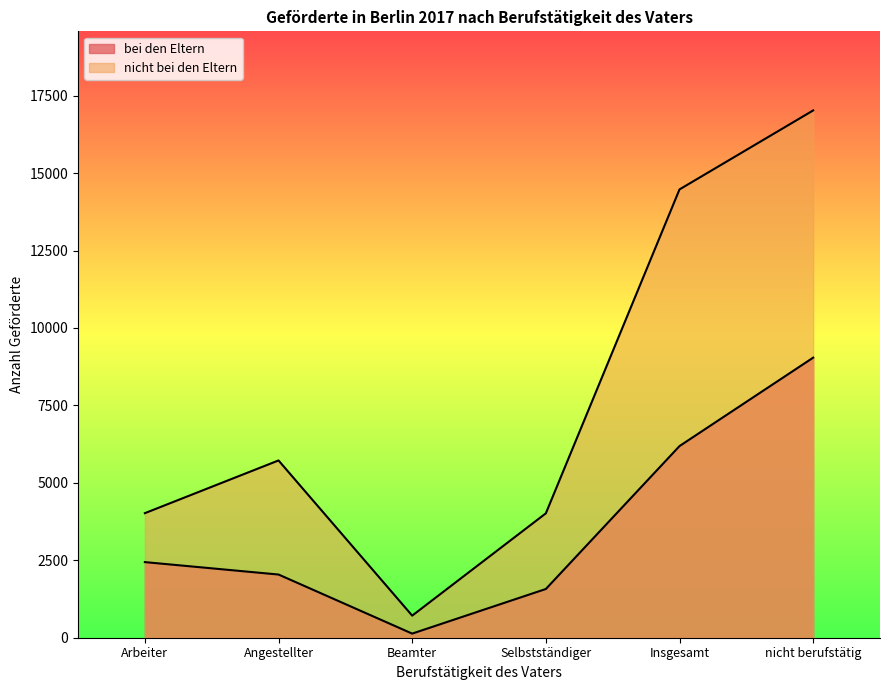

Reading left to right, what are all the values shown in this chart?

bei den Eltern: Arbeiter=2441	Angestellter=2040	Beamter=133	Selbstständiger=1573	Insgesamt=6187	nicht berufstätig=9042
nicht bei den Eltern: Arbeiter=4021	Angestellter=5723	Beamter=713	Selbstständiger=4016	Insgesamt=14473	nicht berufstätig=17023